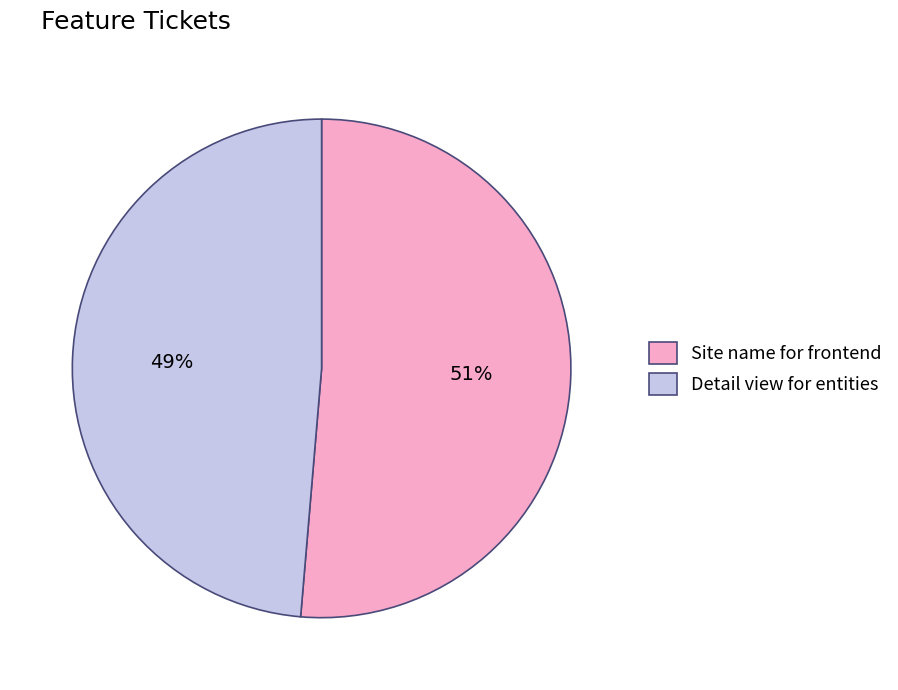

What is the majority slice?

Site name for frontend